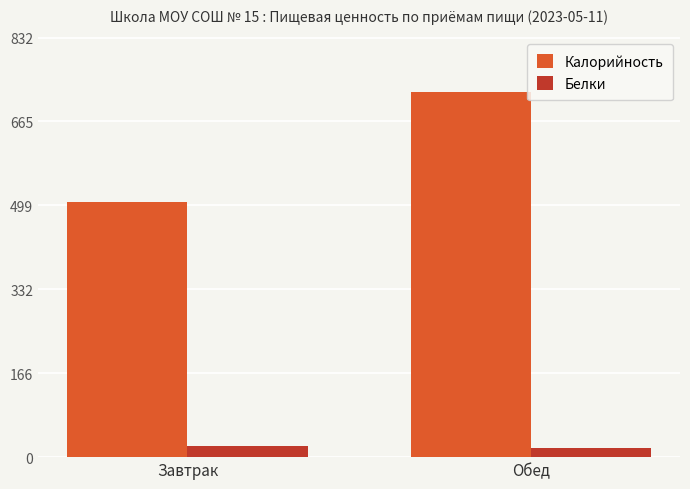

Rank the categories by Калорийность value from lowest to highest.

Завтрак, Обед